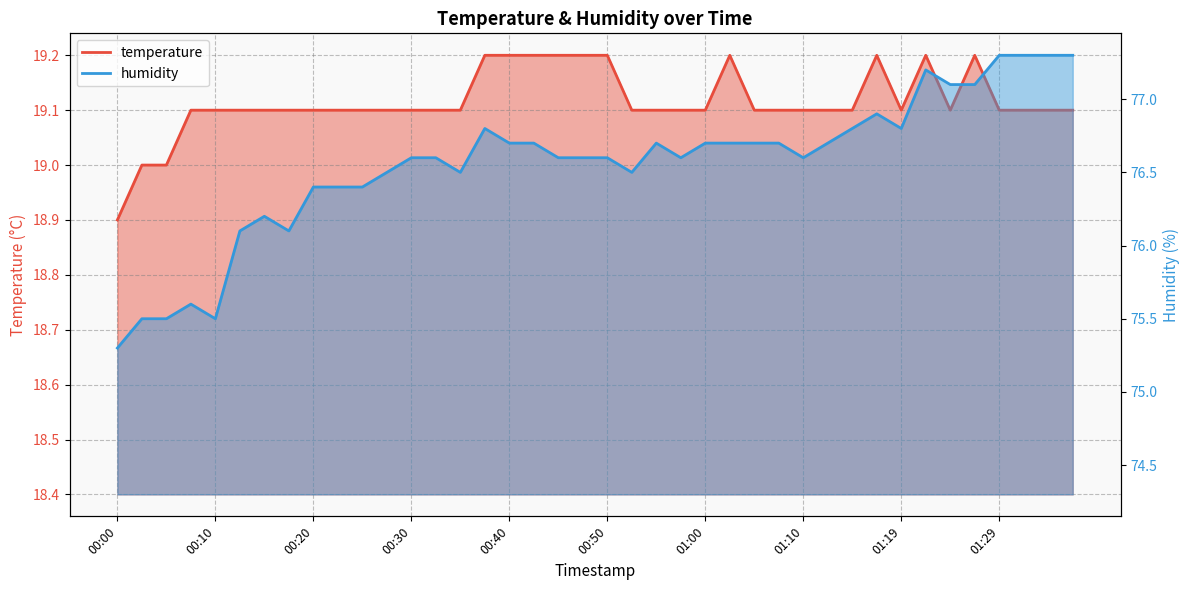

True or false: humidity has a value of 76.7 at 01:02.

True